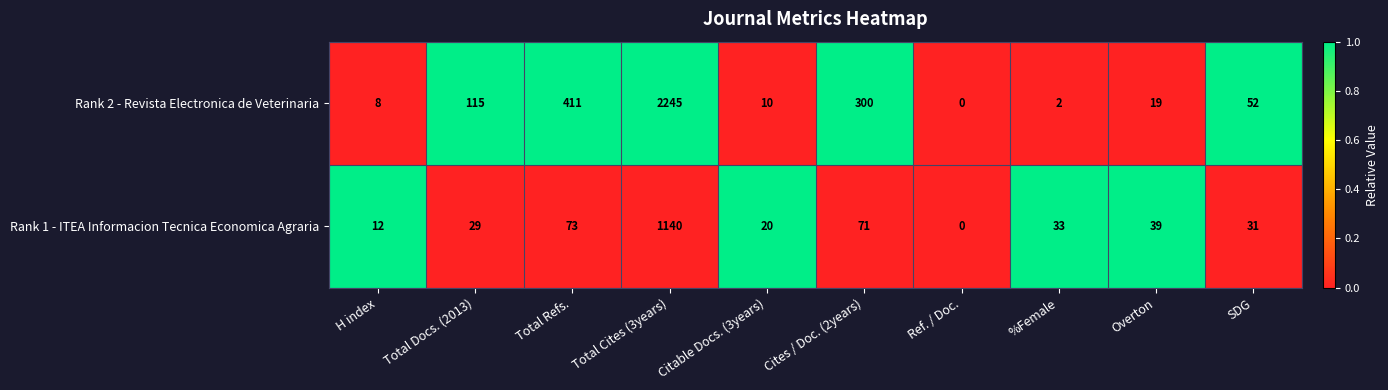

At Total Refs., list the series in order from largest to smallest.

Rank 2 - Revista Electronica de Veterinaria, Rank 1 - ITEA Informacion Tecnica Economica Agraria